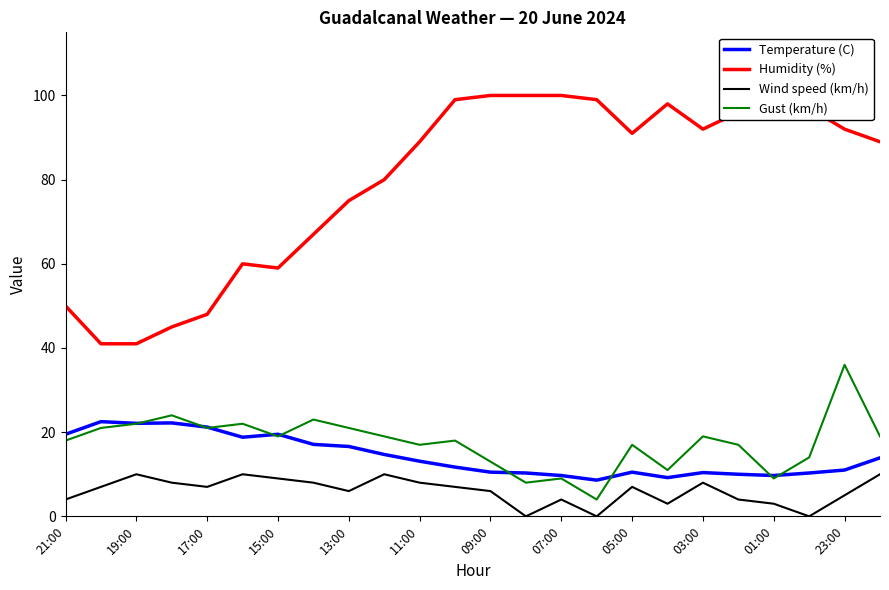

Which series has the widest spread of values?

Humidity (%)